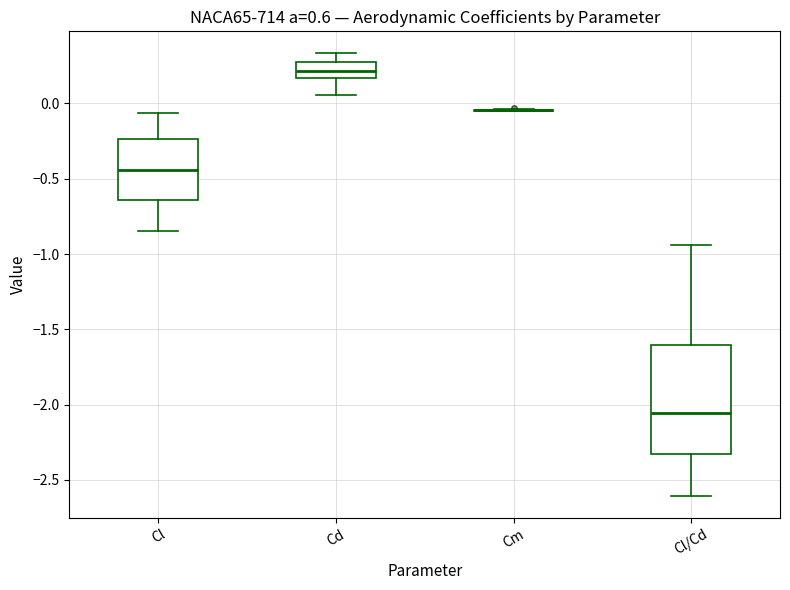

Reading left to right, read every box against the y-axis: the position of its median line, the range the box covers, and the ends of its whiskers. The values are not printed on the chart, so give them approximately, as read against the axis.

Cl: median -0.45, box -0.65 to -0.25, whiskers -0.85 to -0.05
Cd: median 0.20, box 0.15 to 0.30, whiskers 0.05 to 0.35
Cm: box collapsed to a line at -0.05, whiskers -0.05 to -0.05
Cl/Cd: median -2.05, box -2.35 to -1.60, whiskers -2.60 to -0.95